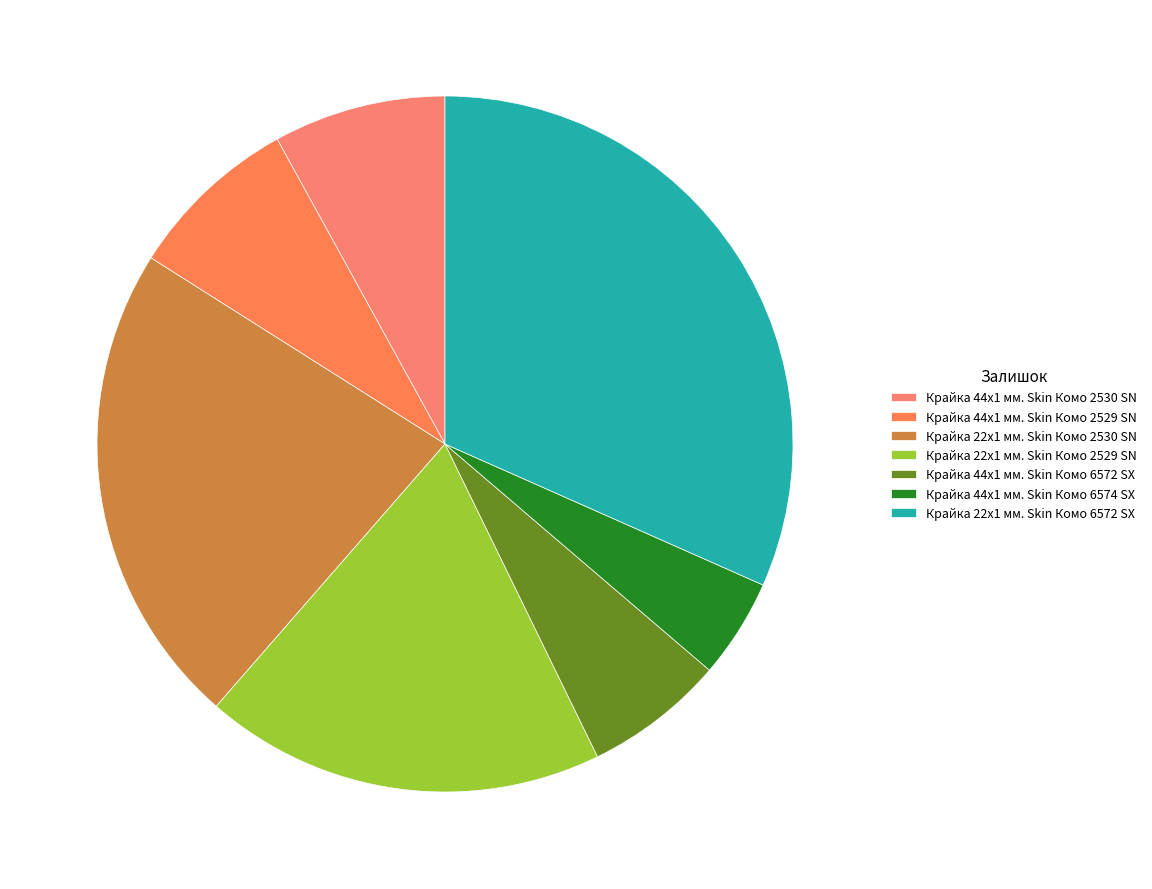

Count the number of slices in the pie.

7